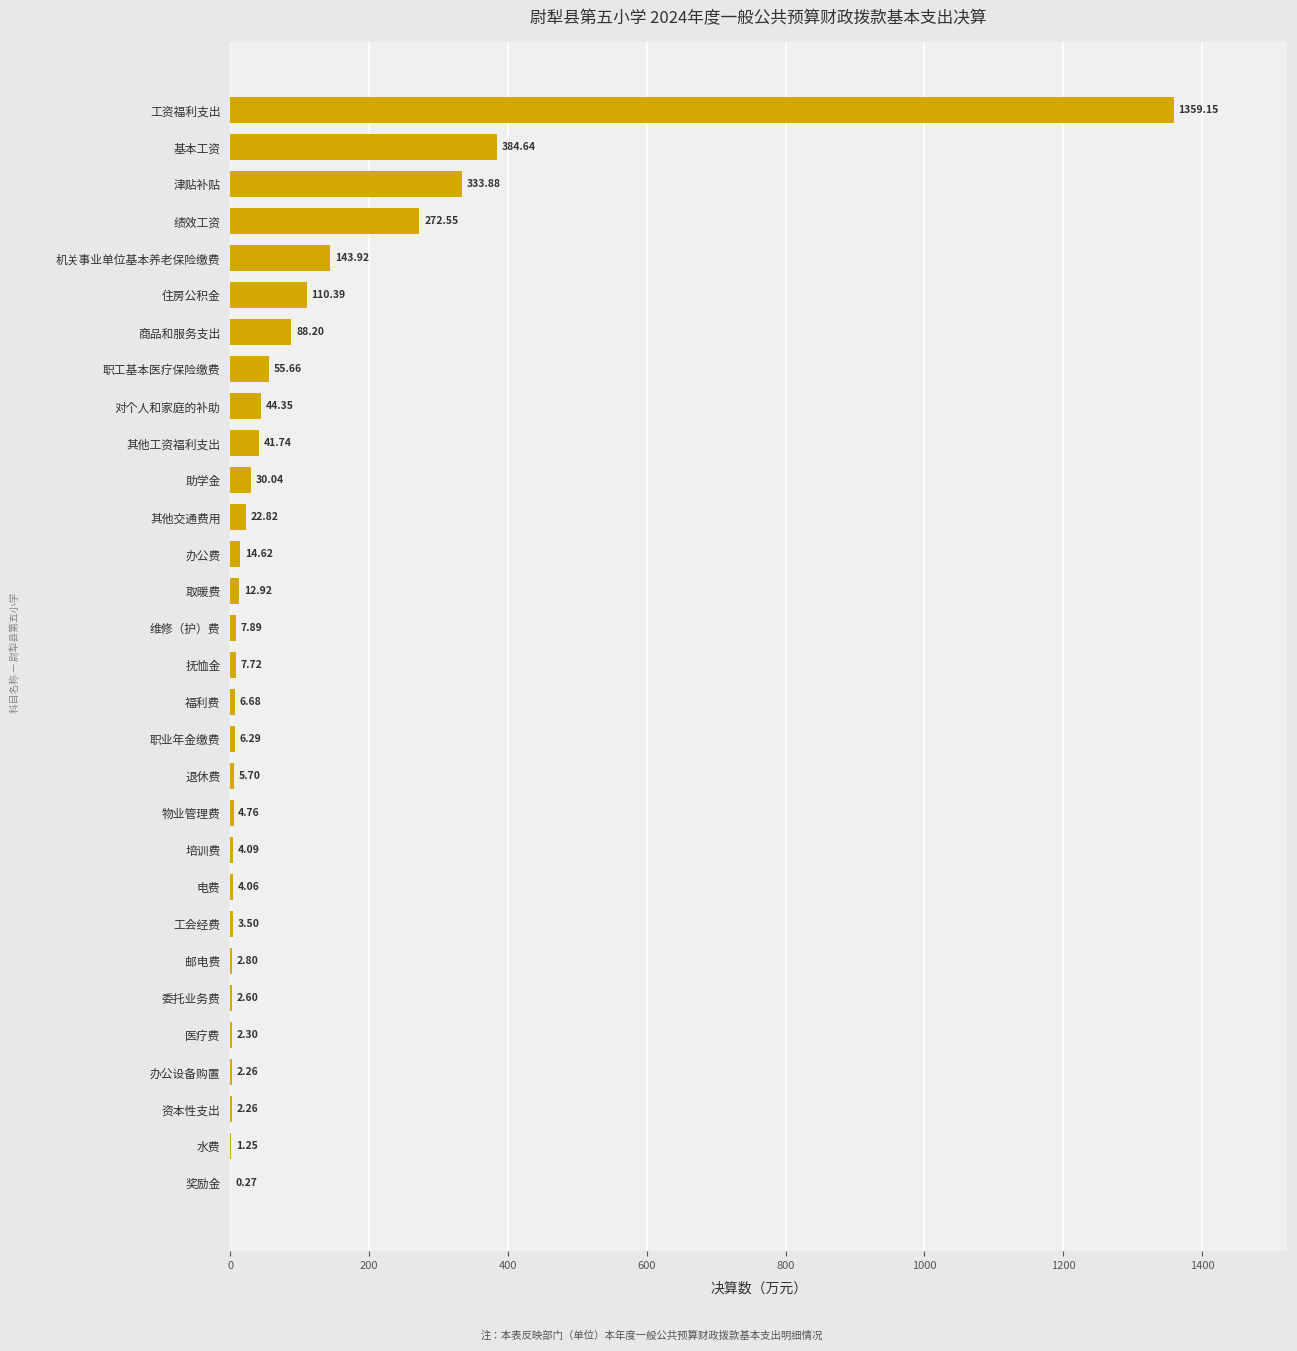

What is the sum of the values at 抚恤金 and 工资福利支出?

1366.9